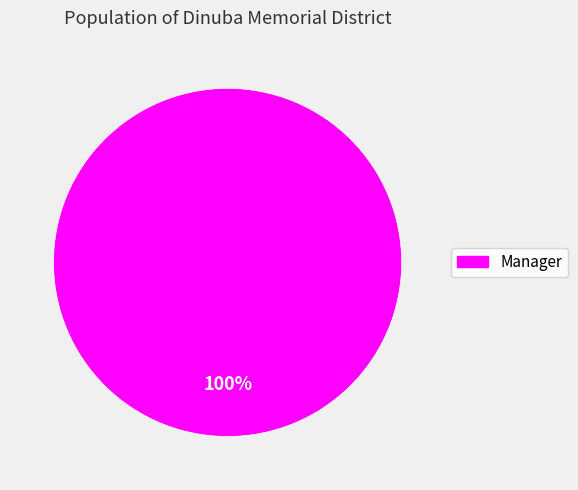

Is there a majority slice in this chart?

Yes